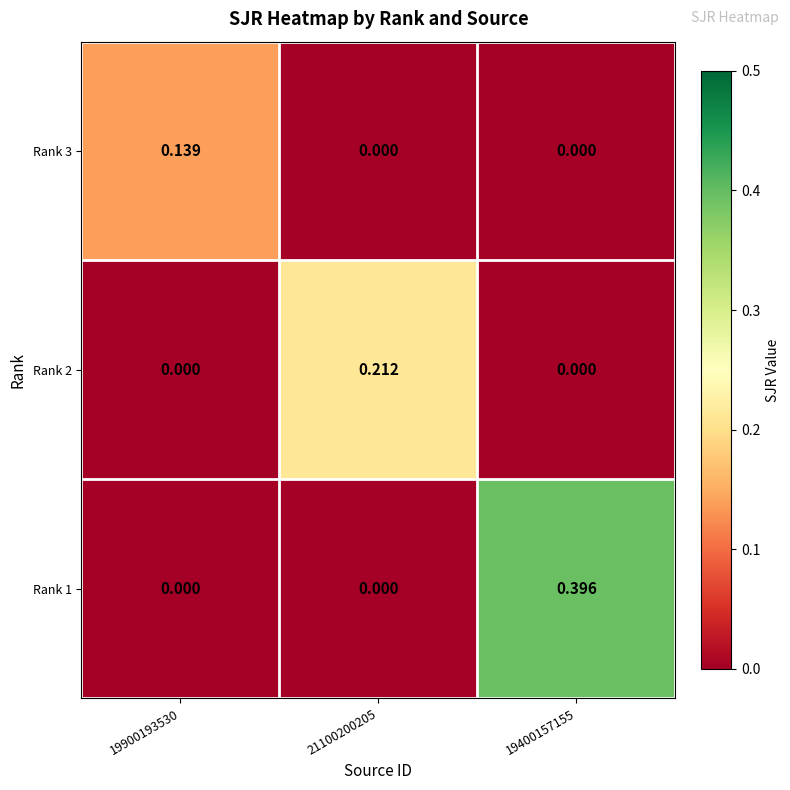

Which series has the largest total across all categories?

Rank 1